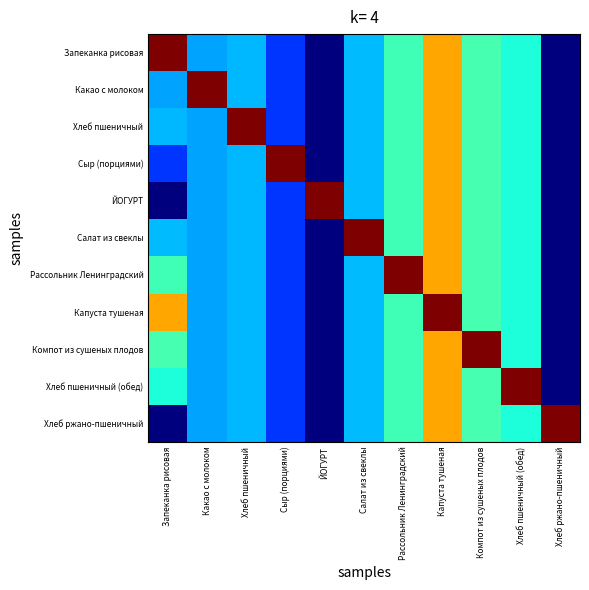

Which has a higher value, Хлеб пшеничный or Компот из сушеных плодов?

Компот из сушеных плодов